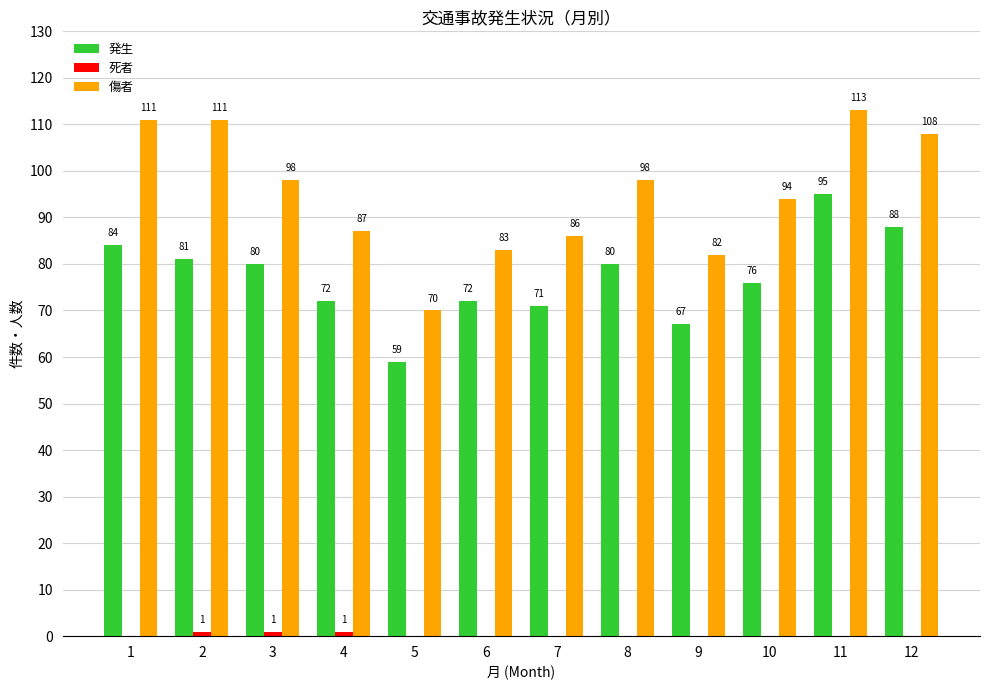

What is the sum of the 傷者 values at 12 and 9?

190